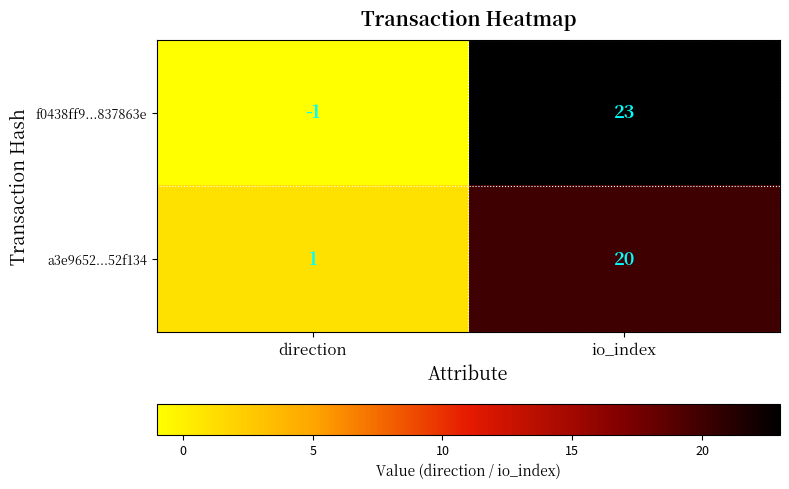

What is the average value of the f0438ff9...837863e series?

11